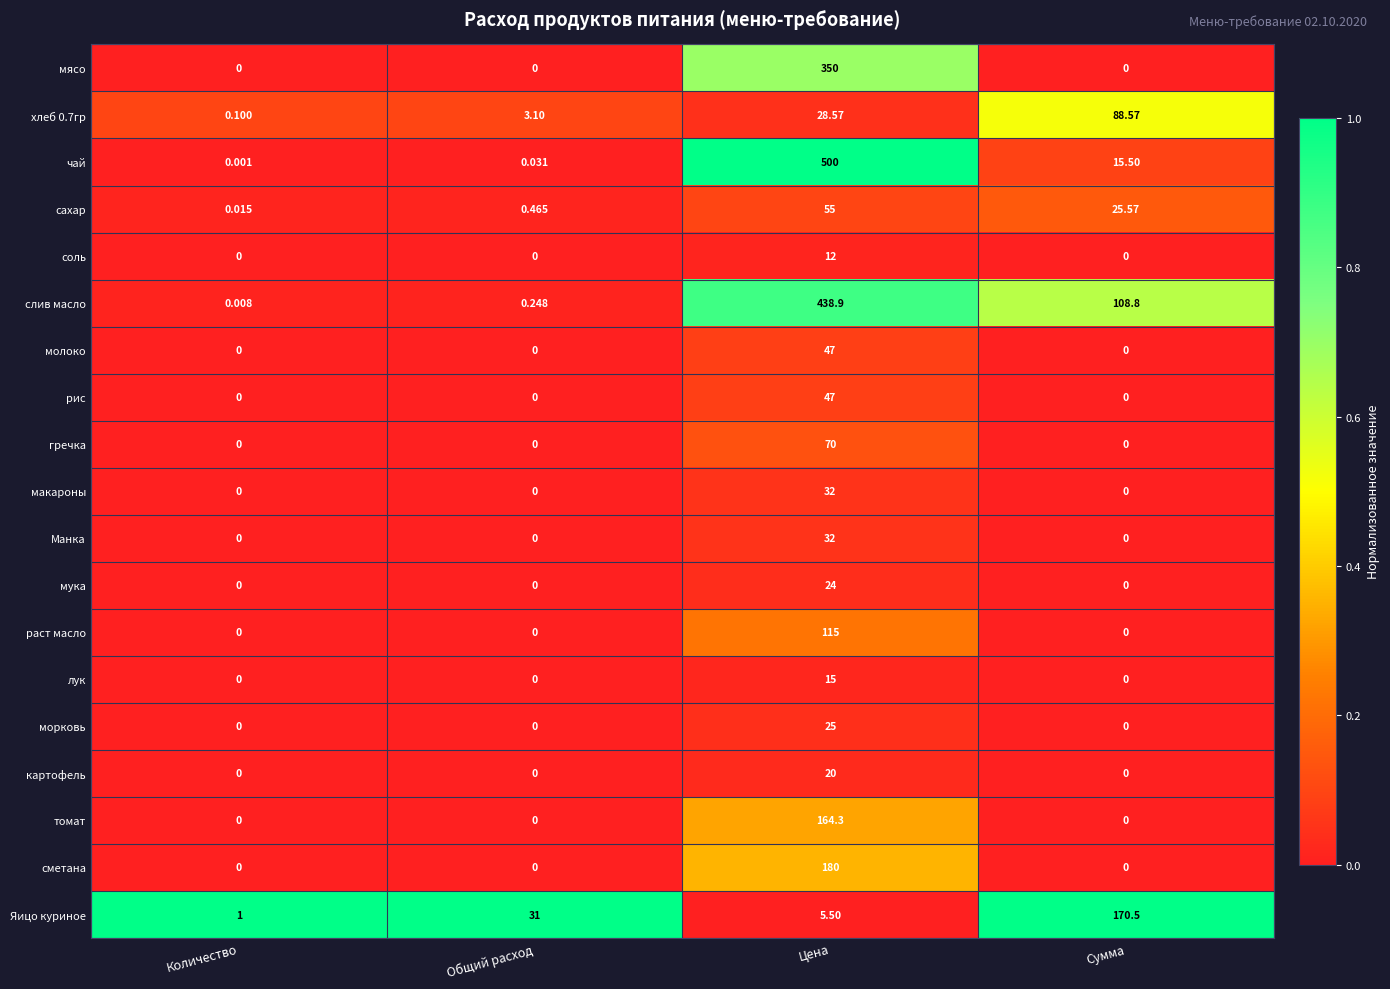

Which series has the largest range (max minus min)?

чай